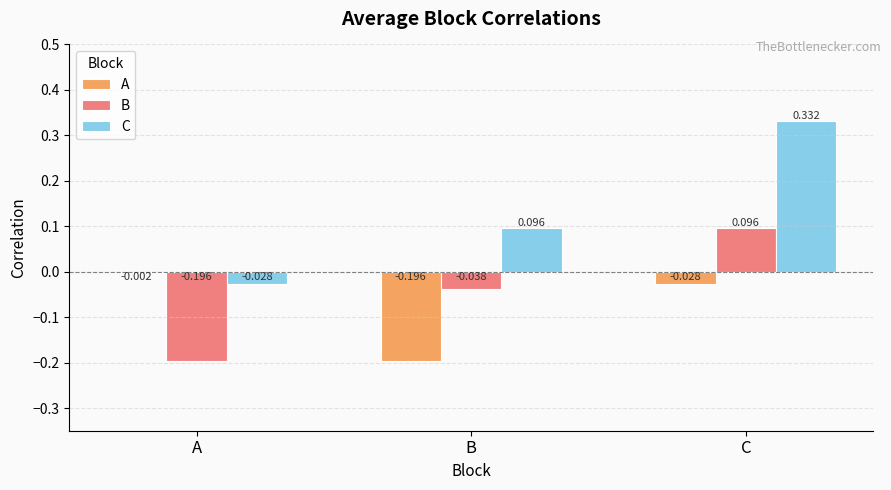

What are all the series names shown in the legend?

A, B, C